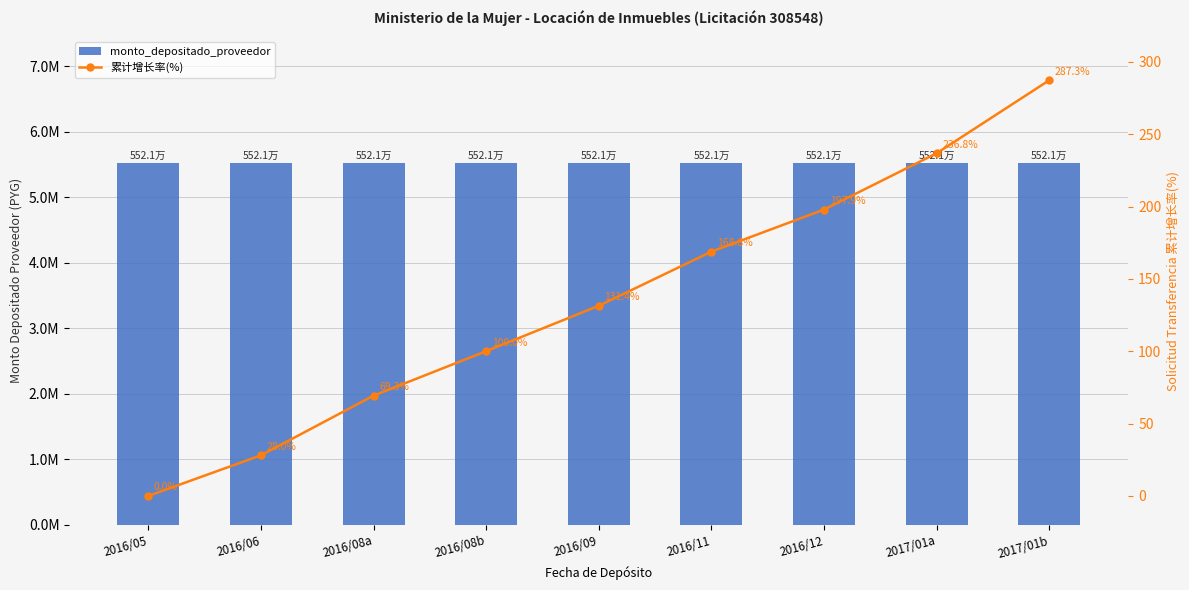

The value of 累计增长率(%) at 2017/01b is 287.3. True or false?

True